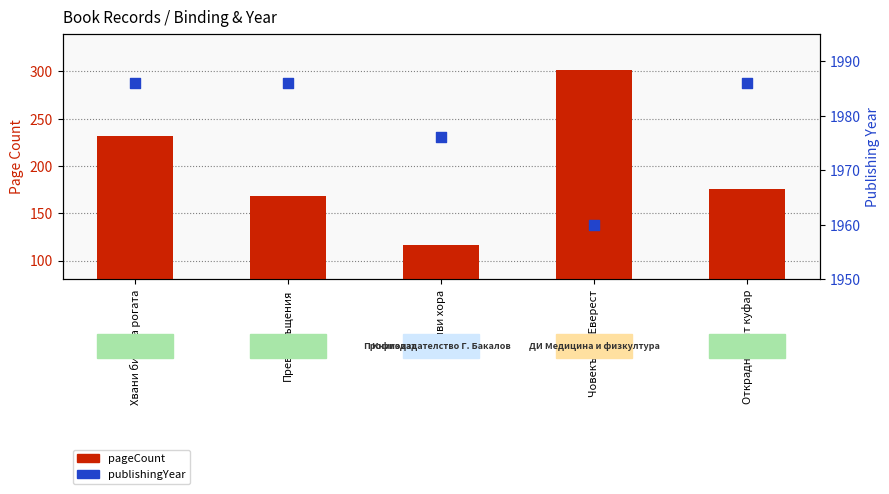

Which series reaches the minimum Y coordinate?

pageCount